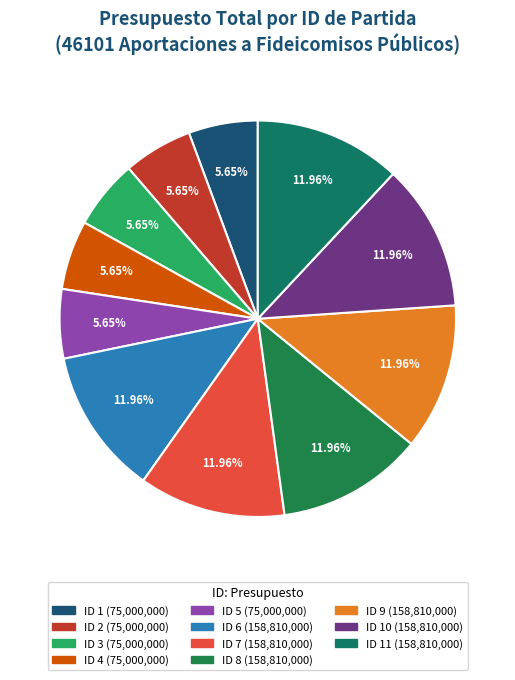

How many slices are in this pie chart?

11